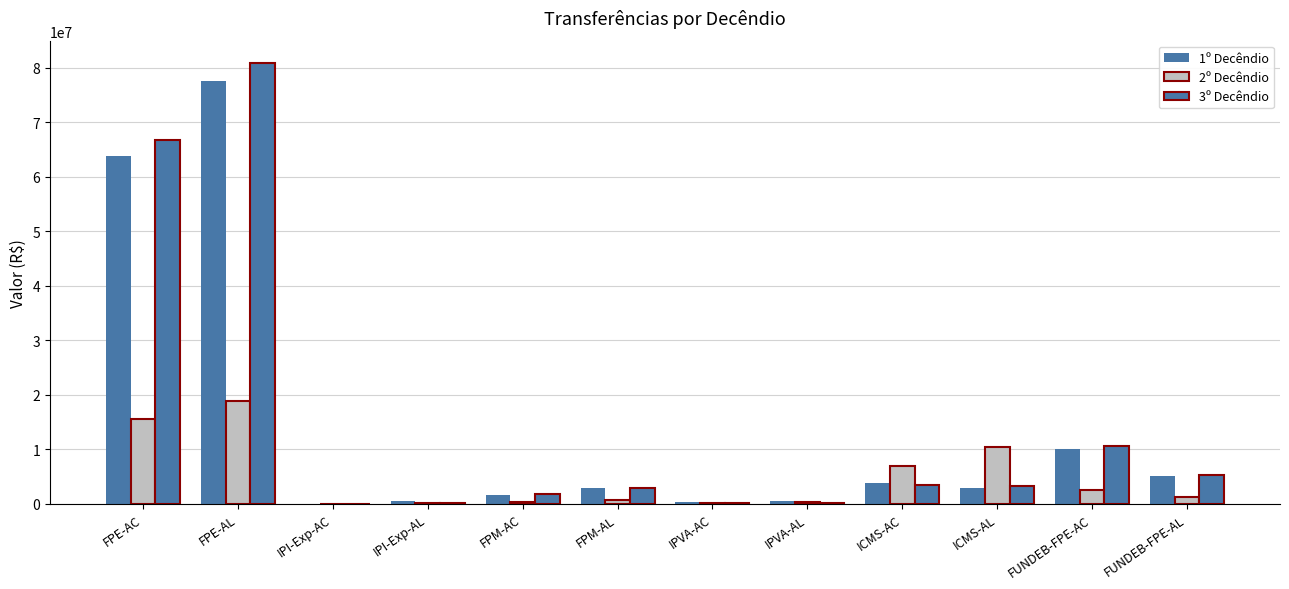

Which category has the lowest value across all series?

IPI-Exp-AC